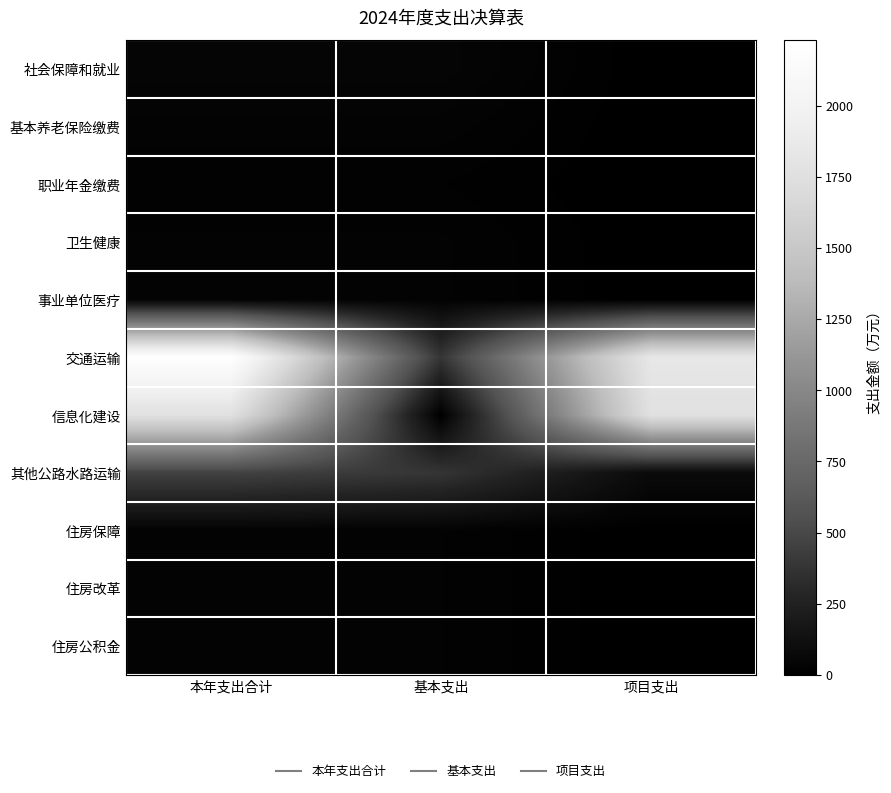

Reading right to left, transcribe all the data shown in this chart.

社会保障和就业: 项目支出=0.0	基本支出=48.6	本年支出合计=48.6
基本养老保险缴费: 项目支出=0.0	基本支出=31.1	本年支出合计=31.1
职业年金缴费: 项目支出=0.0	基本支出=17.5	本年支出合计=17.5
卫生健康: 项目支出=0.0	基本支出=27.6	本年支出合计=27.6
事业单位医疗: 项目支出=0.0	基本支出=27.6	本年支出合计=27.6
交通运输: 项目支出=1848.1	基本支出=381.1	本年支出合计=2229.2
信息化建设: 项目支出=1767.5	基本支出=0.0	本年支出合计=1767.5
其他公路水路运输: 项目支出=80.6	基本支出=381.1	本年支出合计=461.7
住房保障: 项目支出=0.0	基本支出=26.3	本年支出合计=26.3
住房改革: 项目支出=0.0	基本支出=26.3	本年支出合计=26.3
住房公积金: 项目支出=0.0	基本支出=26.3	本年支出合计=26.3